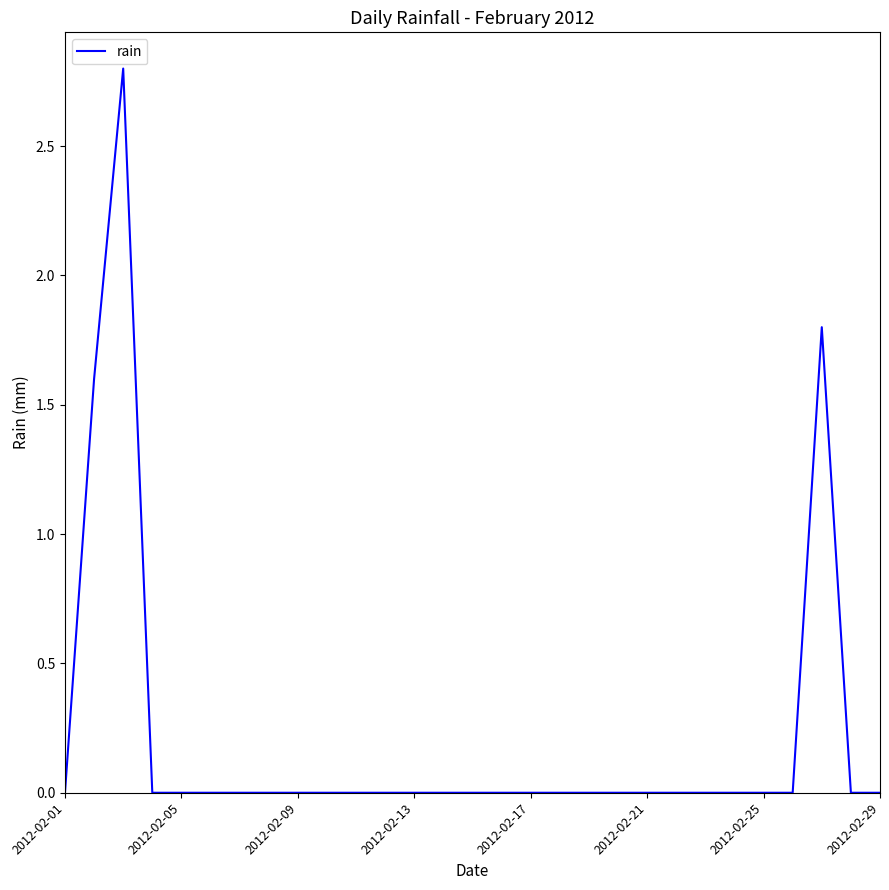

What is the greatest value displayed?

2.8